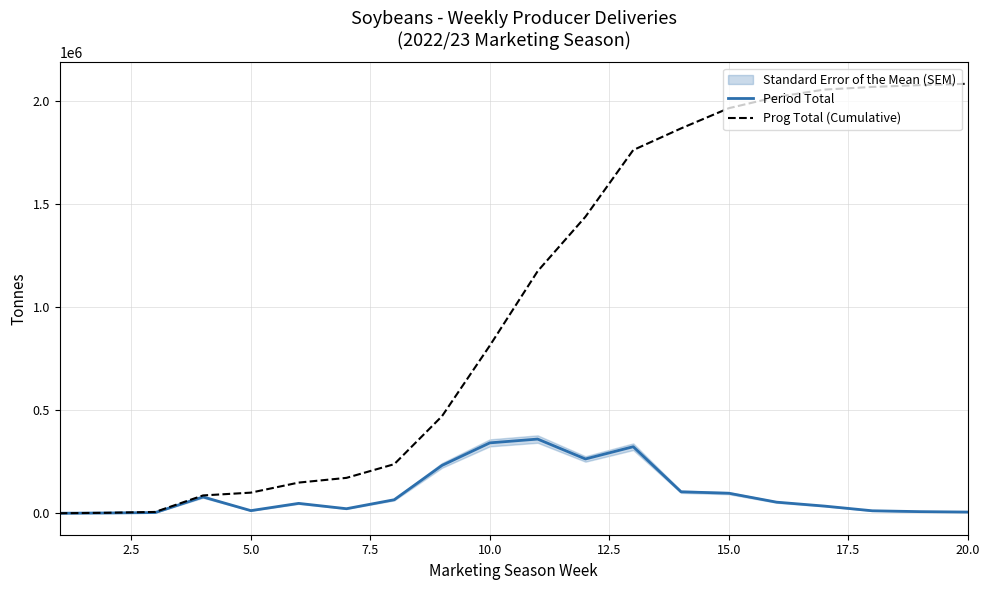

The value of Prog Total (Cumulative) at 20.0 is 676927. True or false?

False